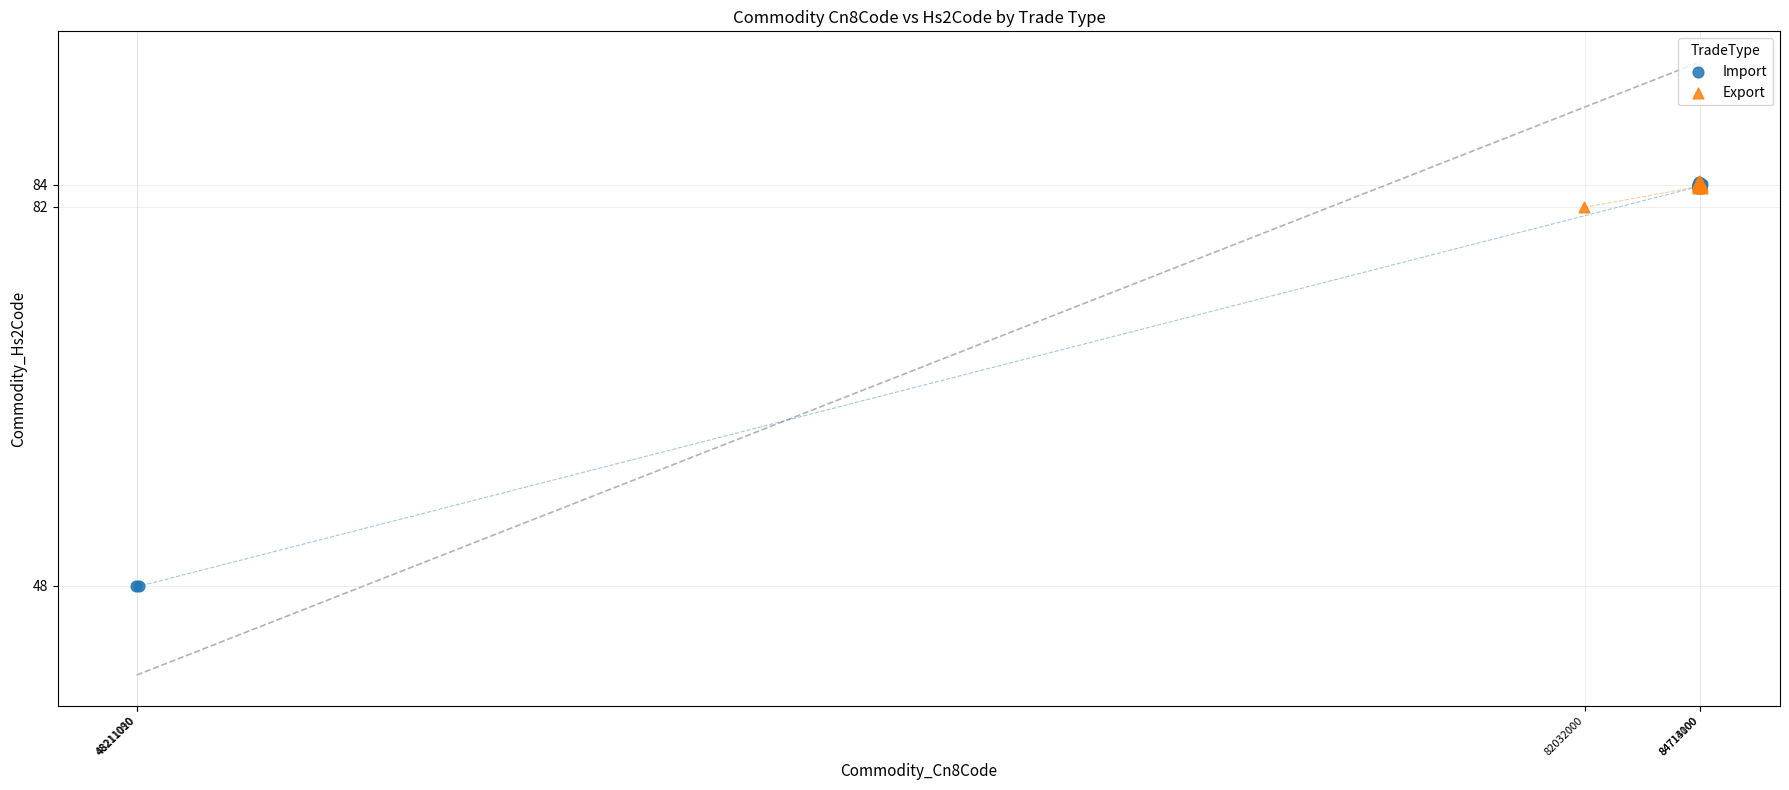

Which series contains the lowest Y value?

Import